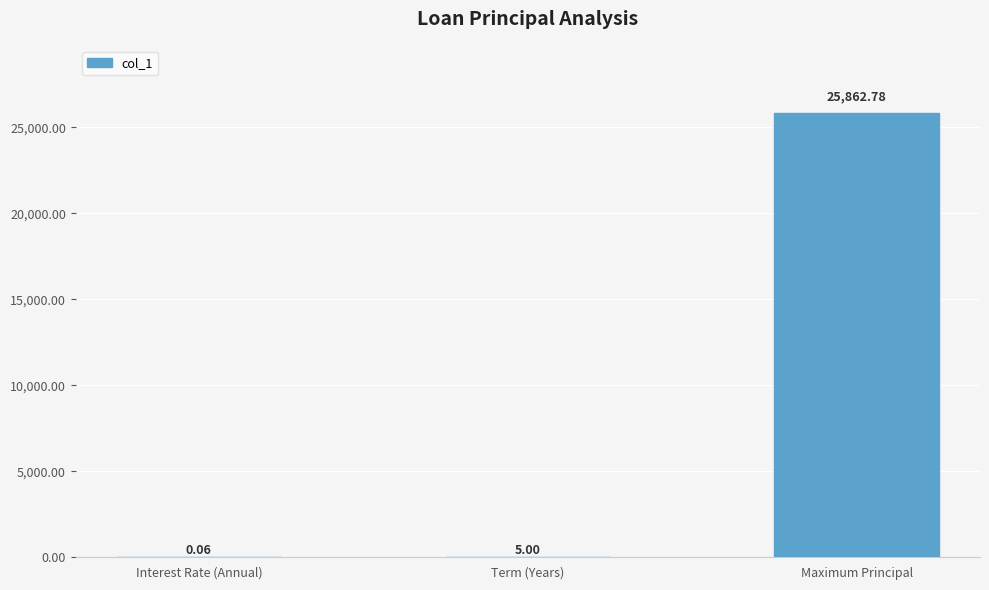

What is the change in value from Term (Years) to Maximum Principal?

+25857.8